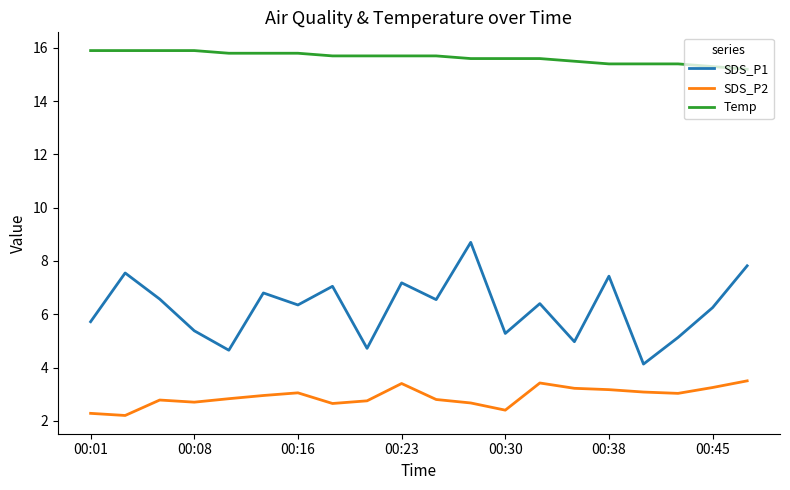

How many interior local peaks does the SDS_P1 series have?

7